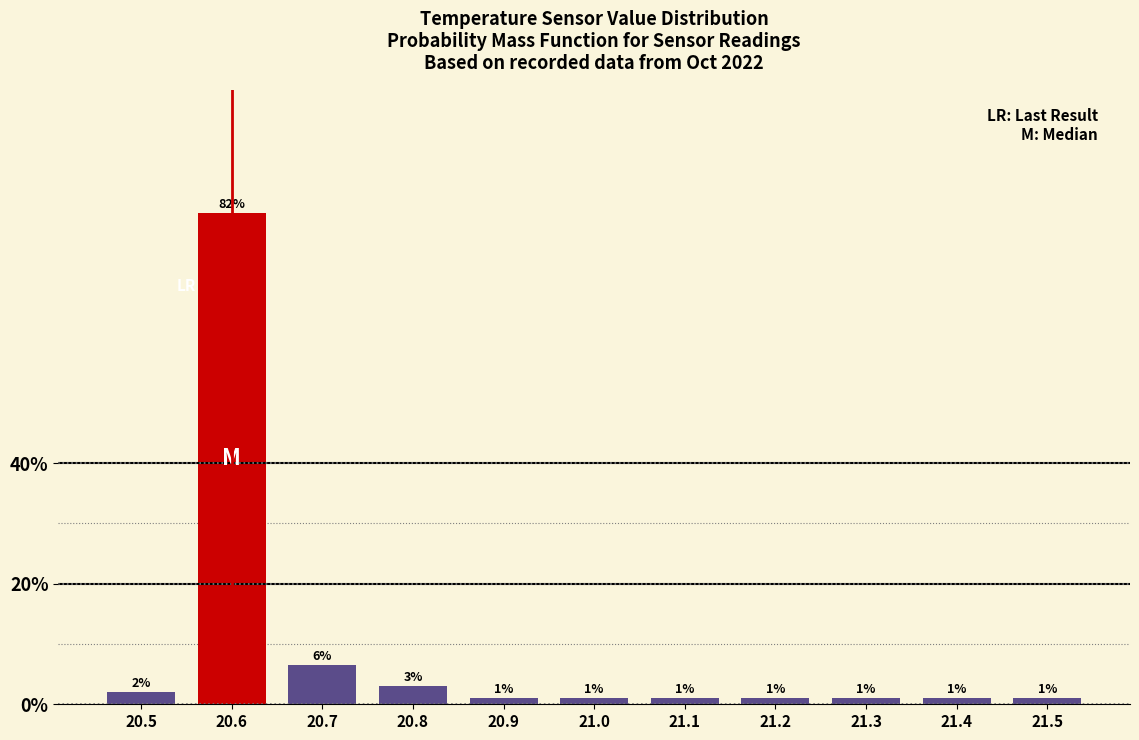

What is the change in value from 20.5 to 21.4?

-1.0